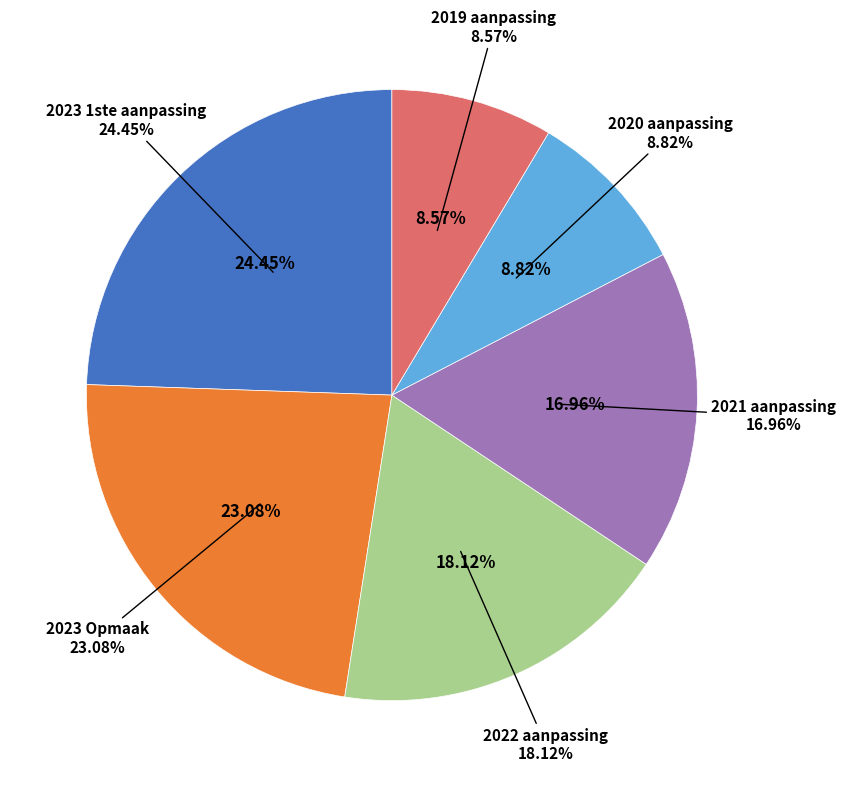

What is the largest slice in the pie chart?

2023 1ste aanpassing